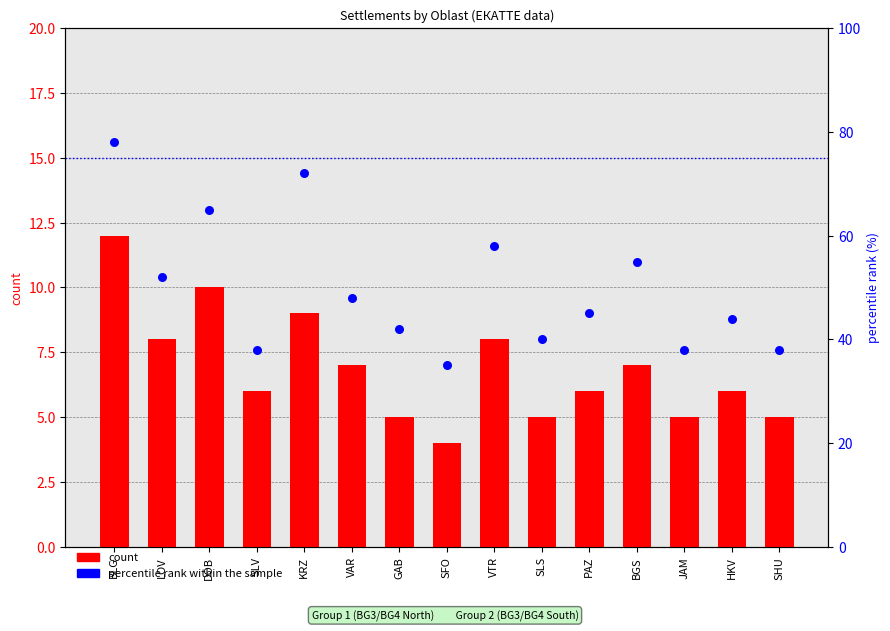

Which series reaches the minimum Y coordinate?

count